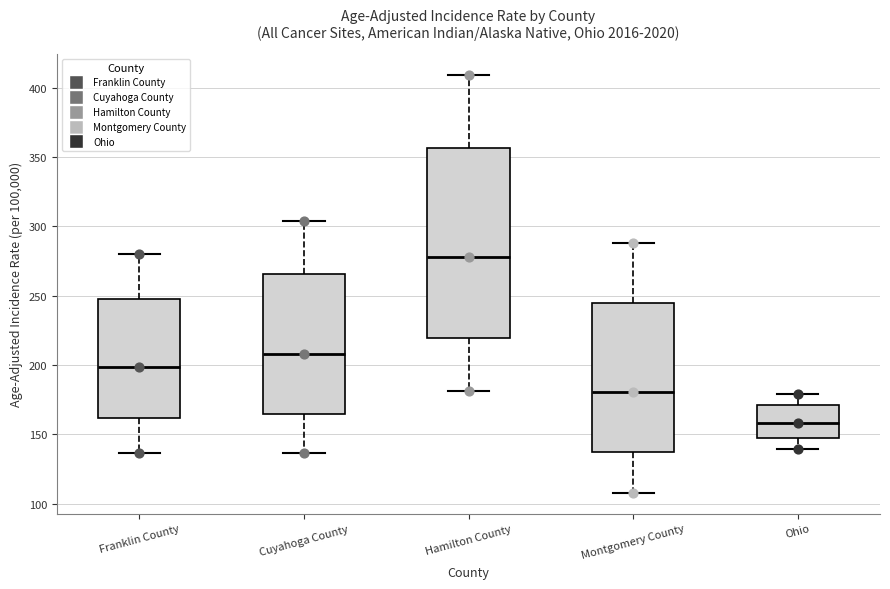

Reading left to right, transcribe this box plot: for each box, give where its median line is, the range the box spans, and where its two whiskers end, as read against the y-axis. The values are not printed on the chart, so give them approximately, as read against the axis.

Franklin County: median 200, box 160 to 250, whiskers 135 to 280
Cuyahoga County: median 210, box 165 to 265, whiskers 135 to 305
Hamilton County: median 280, box 220 to 355, whiskers 180 to 410
Montgomery County: median 180, box 135 to 245, whiskers 110 to 290
Ohio: median 160, box 145 to 170, whiskers 140 to 180